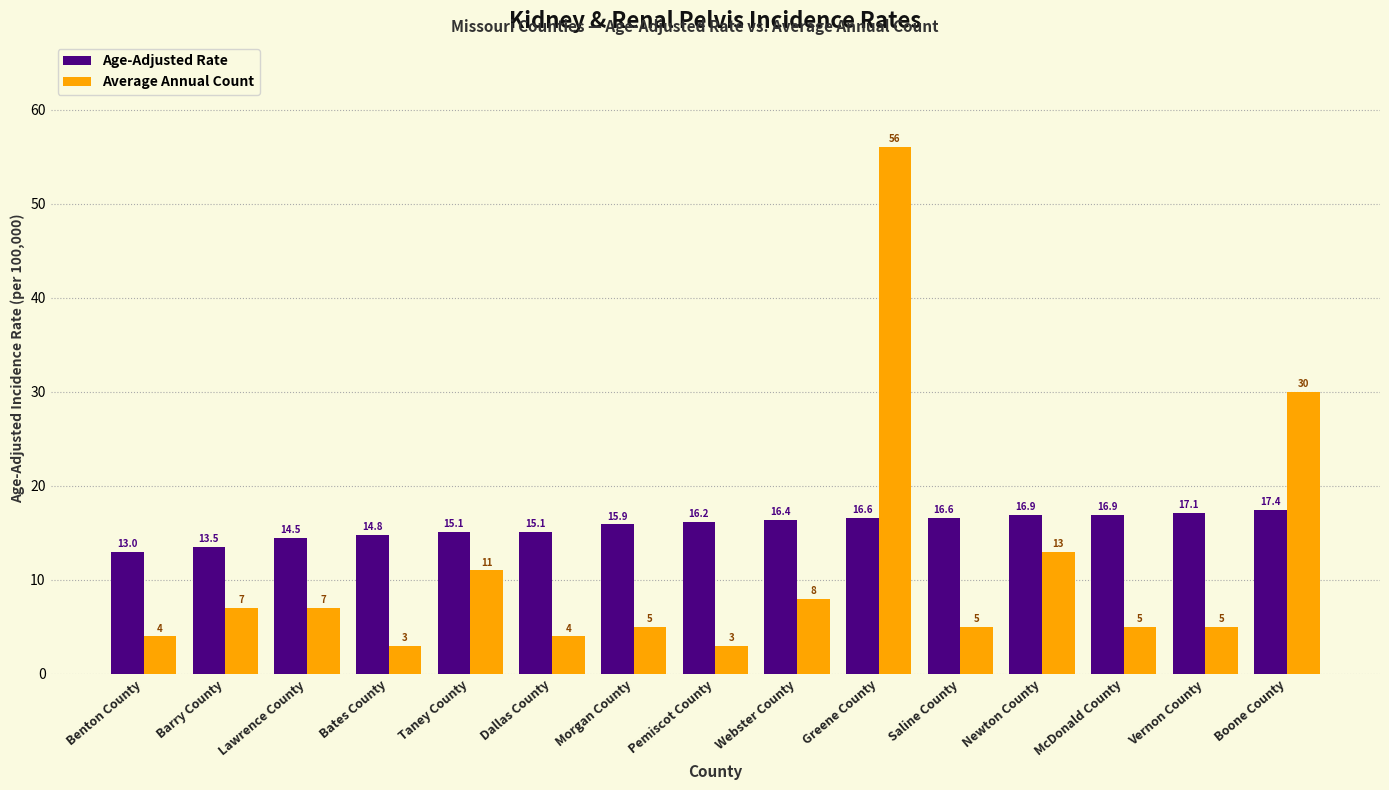

What position from the right is Boone County?

1